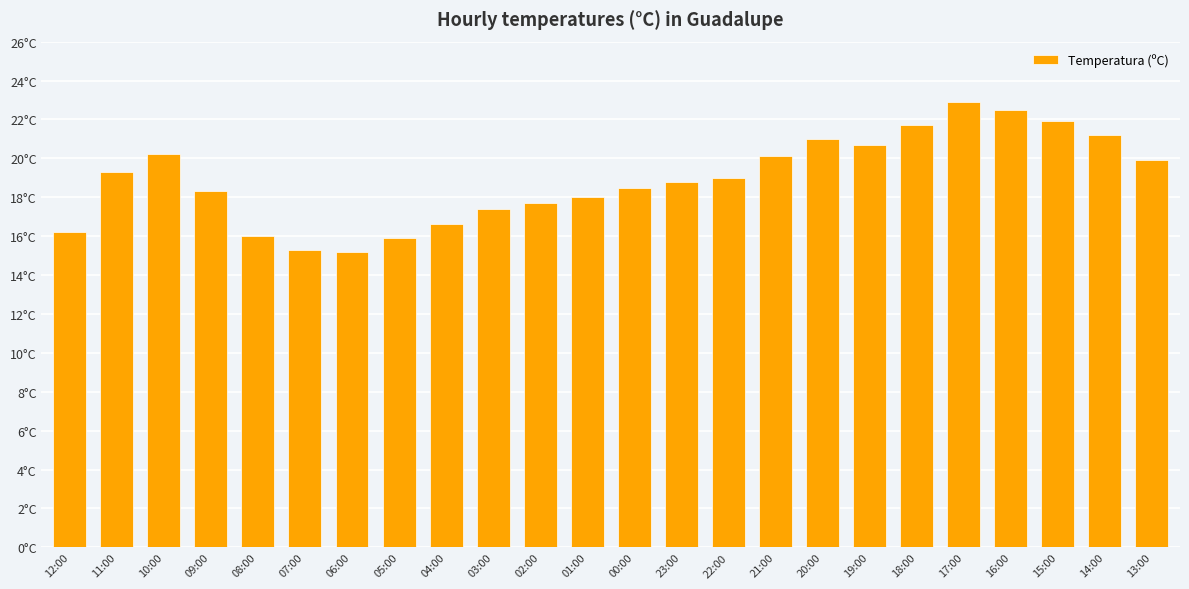

The value at 07:00 is 15.3. True or false?

True